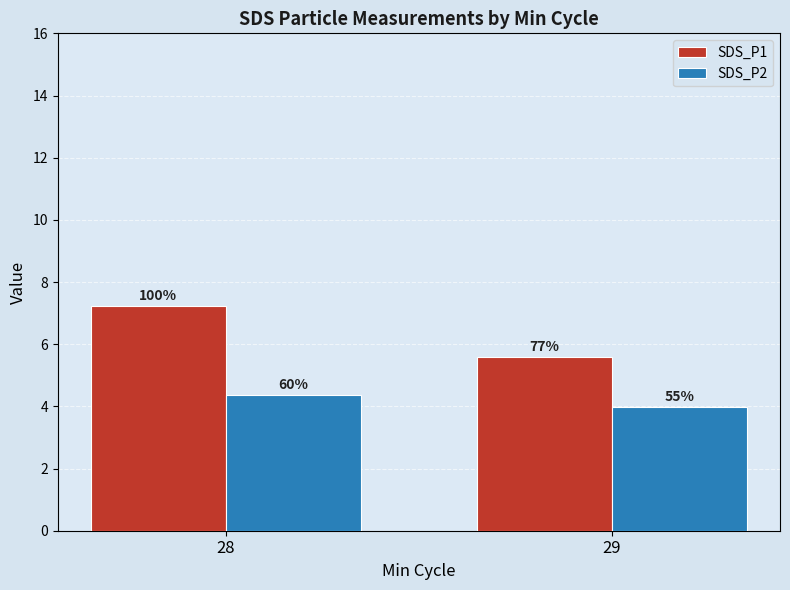

The SDS_P1 series shows 5.6 at 29. True or false?

True